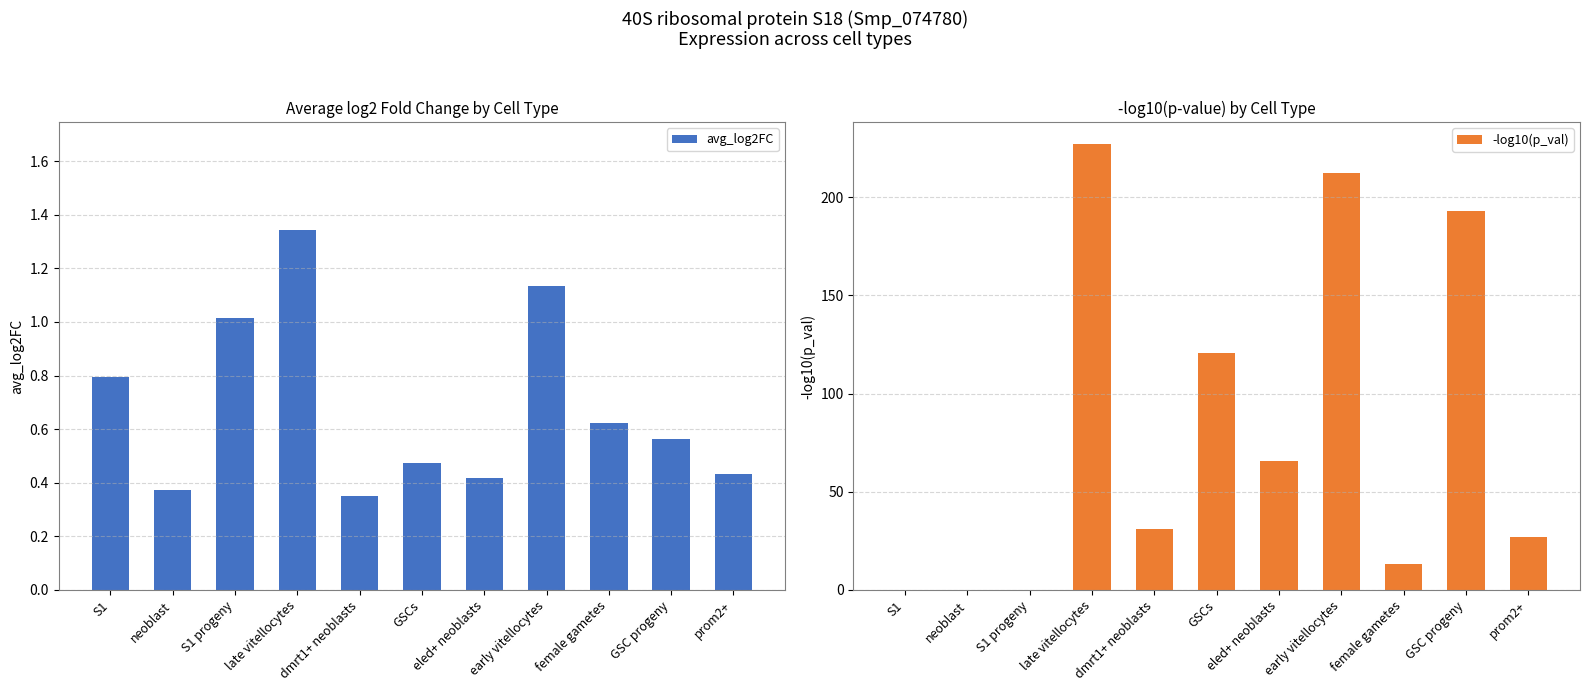

What is the average value of the avg_log2FC series?

0.7